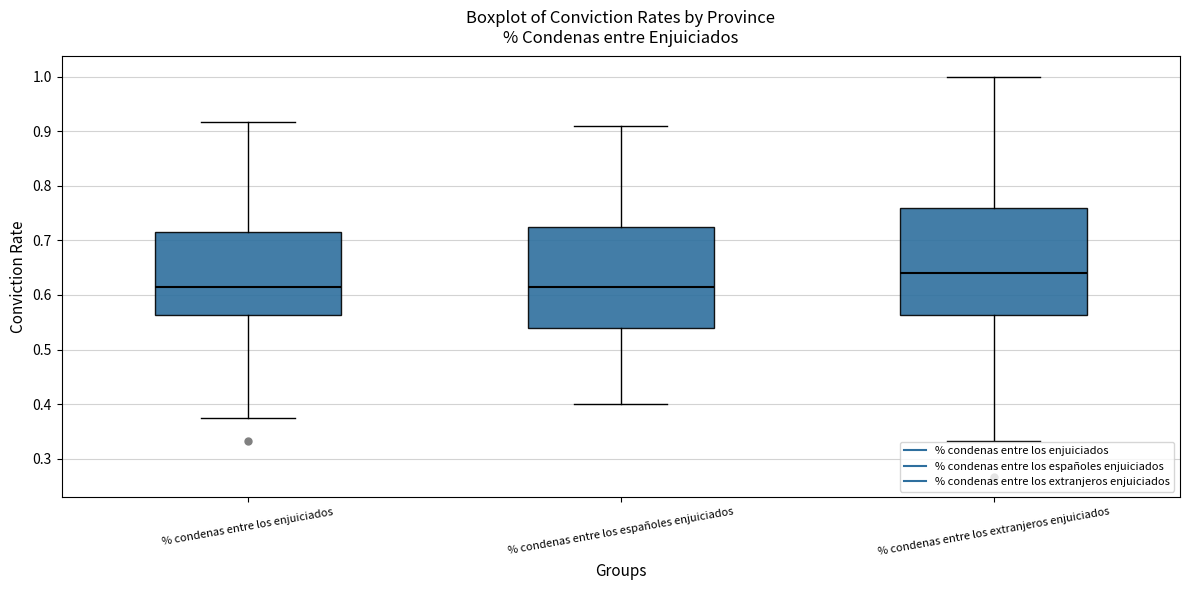

Reading left to right, read every box against the y-axis: the position of its median line, the range the box covers, and the ends of its whiskers. The values are not printed on the chart, so give them approximately, as read against the axis.

% condenas entre los enjuiciados: median 0.61, box 0.56 to 0.72, whiskers 0.38 to 0.92
% condenas entre los españoles enjuiciados: median 0.62, box 0.54 to 0.72, whiskers 0.40 to 0.91
% condenas entre los extranjeros enjuiciados: median 0.64, box 0.56 to 0.76, whiskers 0.33 to 1.00